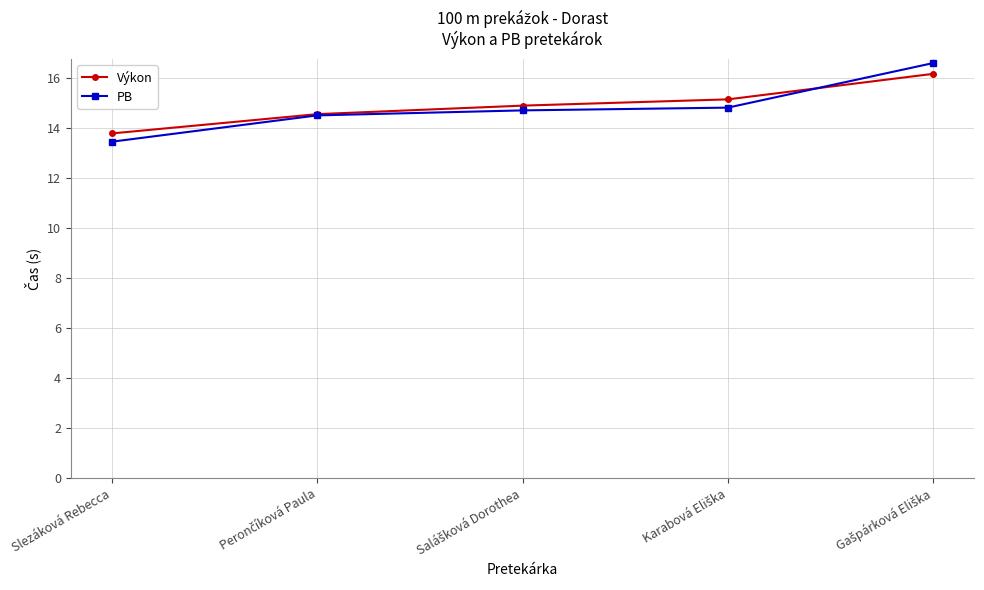

How many data points in Výkon are above 14?

4